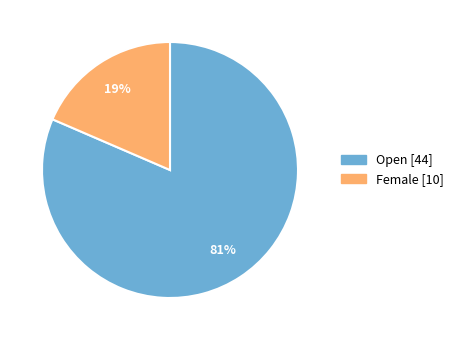

Between Open and Female, which is larger?

Open